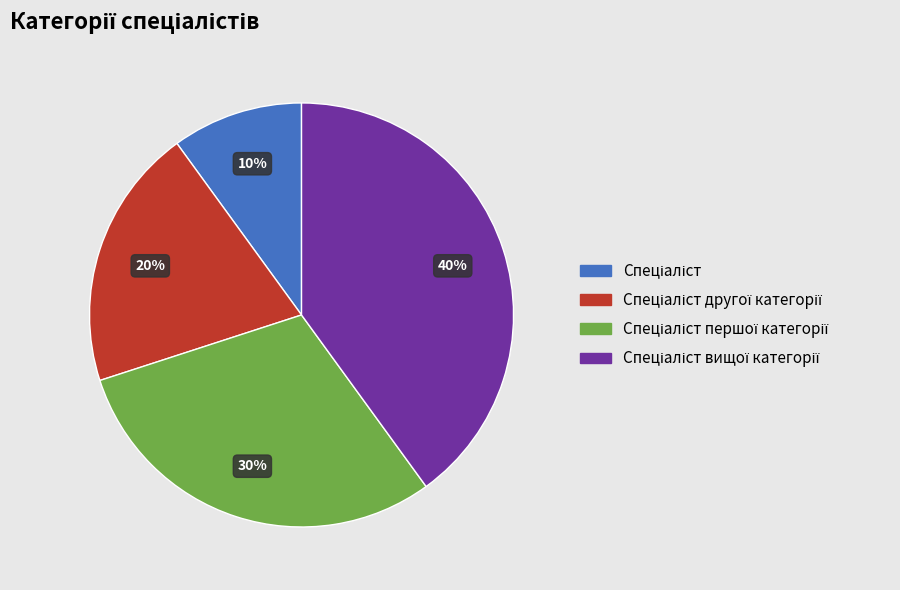

To the nearest percent, what is the difference between the largest and smallest slice percentages?

30%